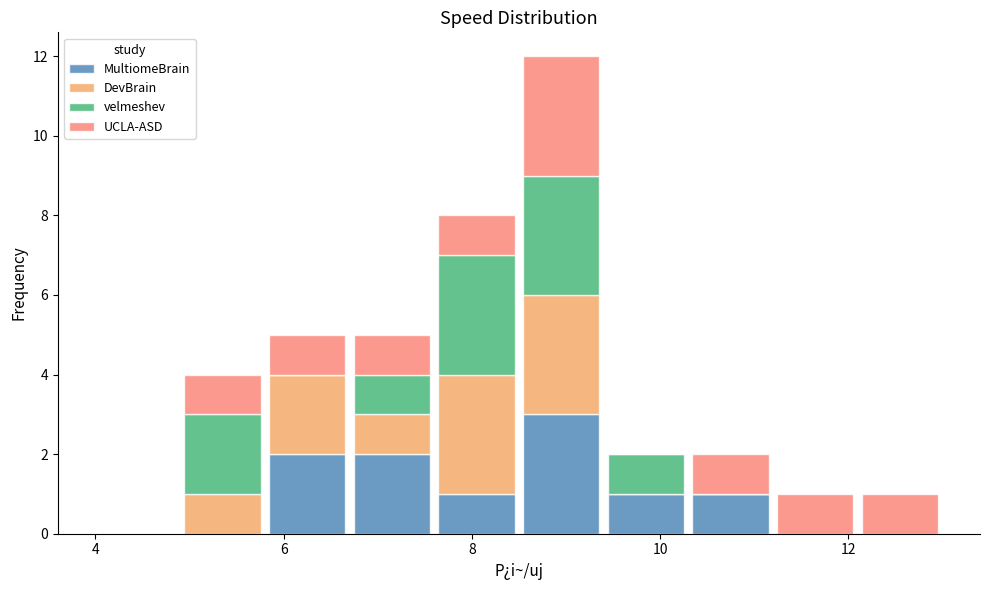

Reading left to right, transcribe this chart: for each stacked bar, give the range it covers on the x-axis and its total height. Neither the bar edges nor the heights are printed on the chart, so give them approximately, as read against the axes.

4.0 to 4.9: 0
4.9 to 5.8: 4
5.8 to 6.7: 5
6.7 to 7.6: 5
7.6 to 8.5: 8
8.5 to 9.4: 12
9.4 to 10.3: 2
10.3 to 11.2: 2
11.2 to 12.1: 1
12.1 to 13.0: 1